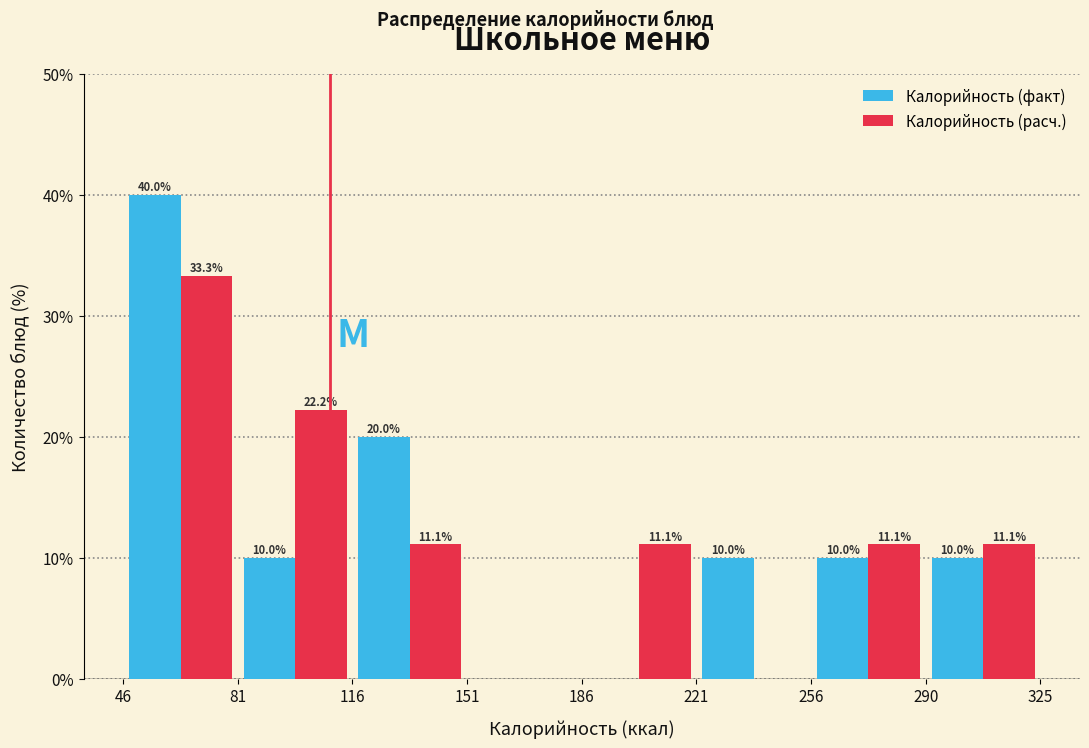

In the Калорийность (факт) series, which range on the x-axis has the tallest bar?

46 to 81